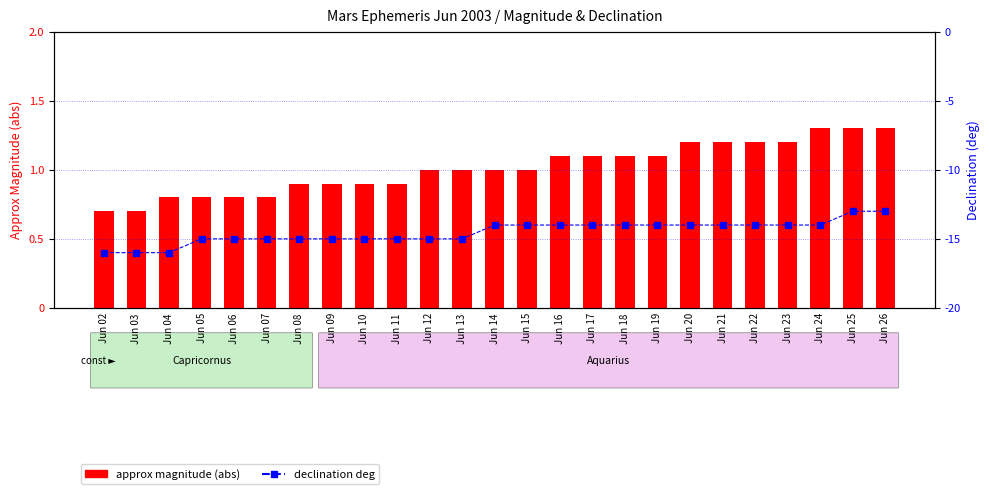

Is it true that declination deg equals -15.0 at Jun 05?

True